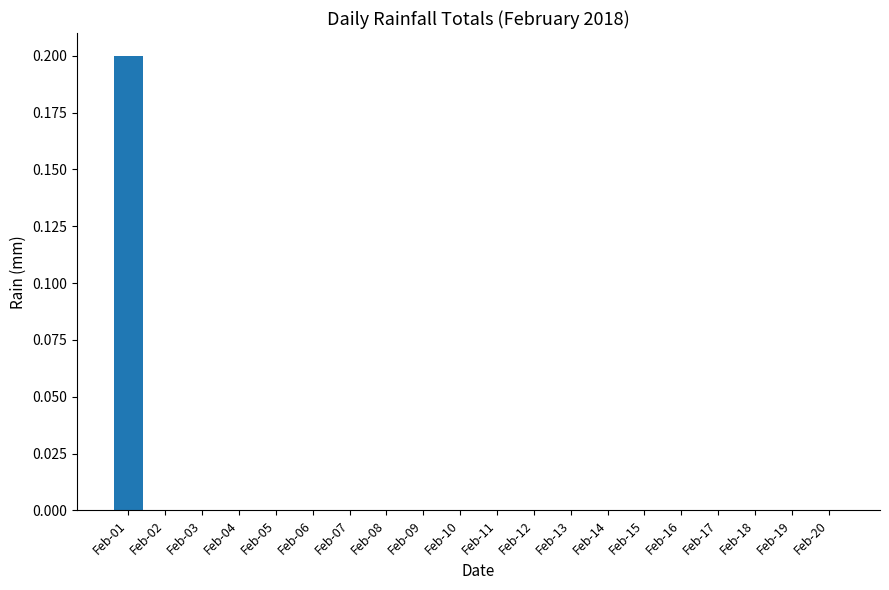

At which category does the chart reach its peak across all series?

Feb-01